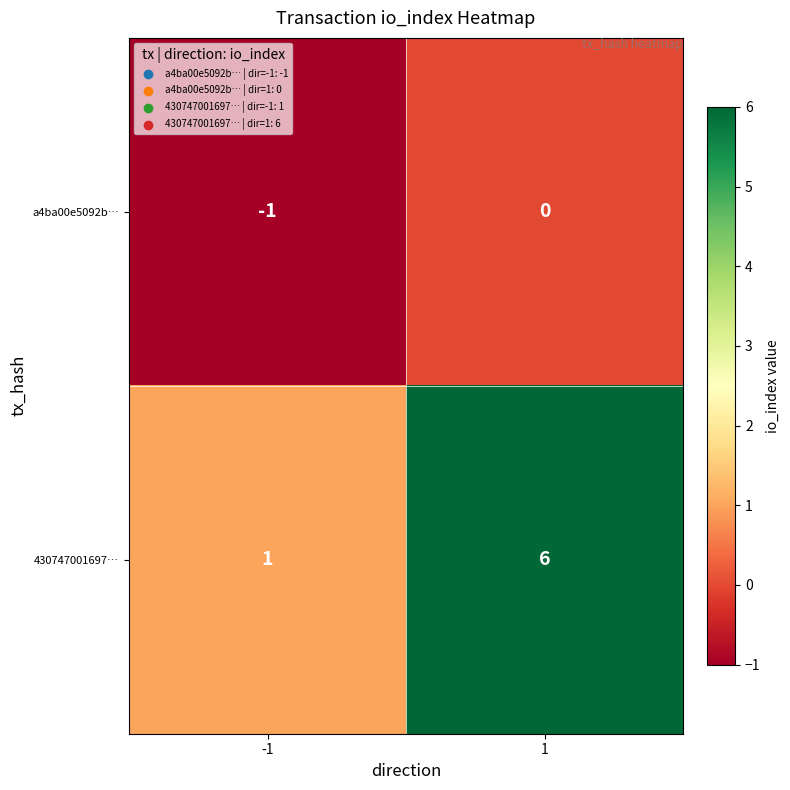

At which category does the chart reach its minimum across all series?

-1